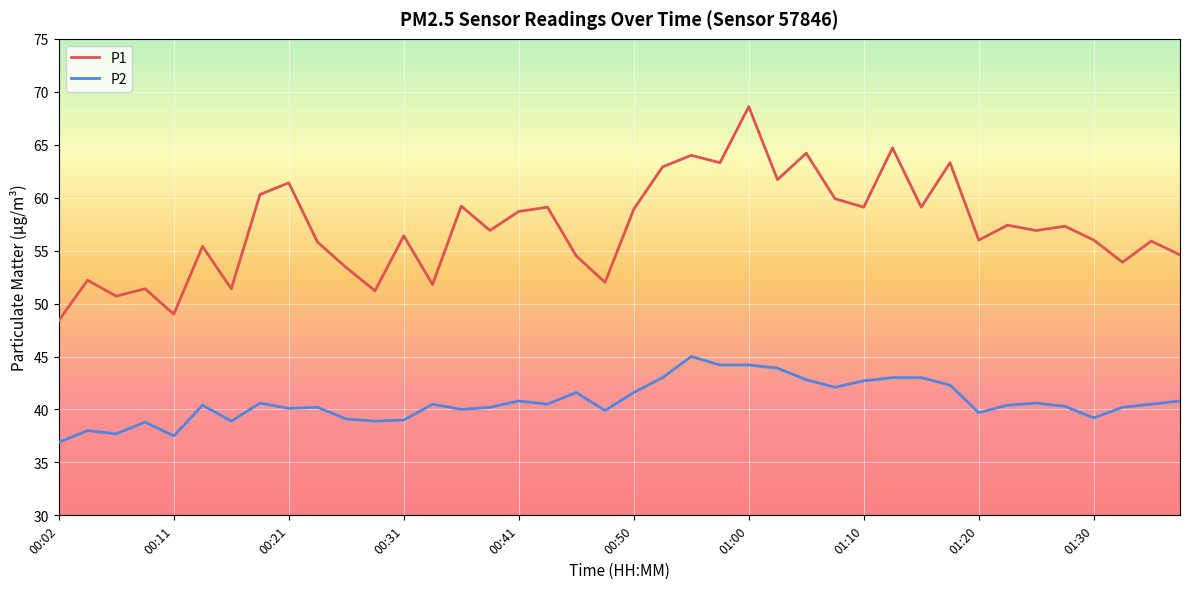

What is the smallest value displayed?

36.9